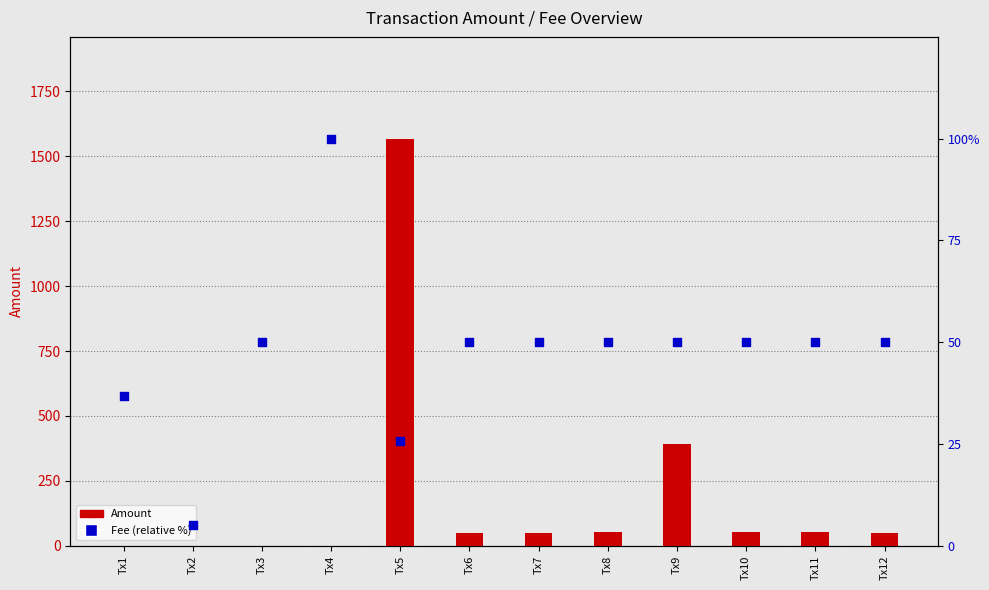

Which series reaches the maximum Y coordinate?

Amount